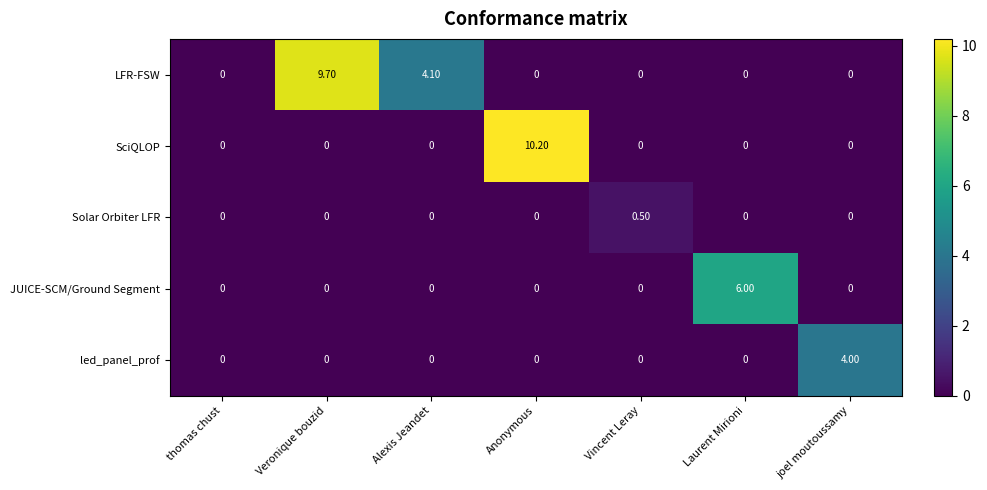

At how many categories does at least one series exceed 5?

3